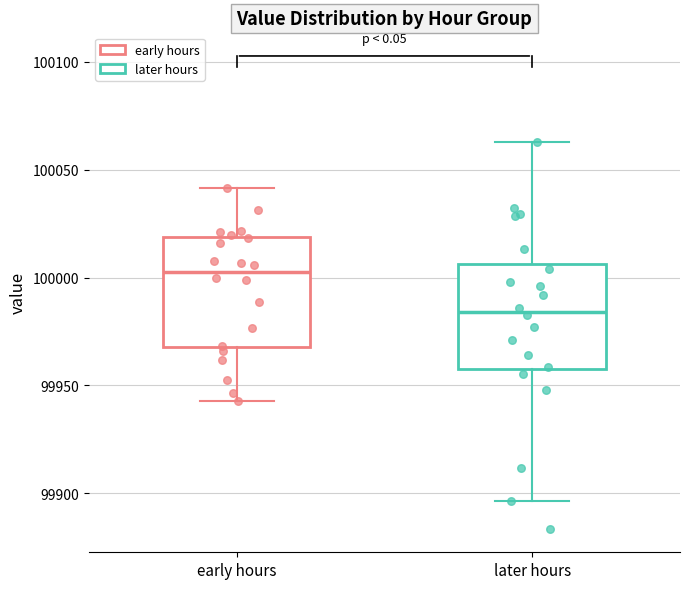

Which box has the lowest median line?

later hours